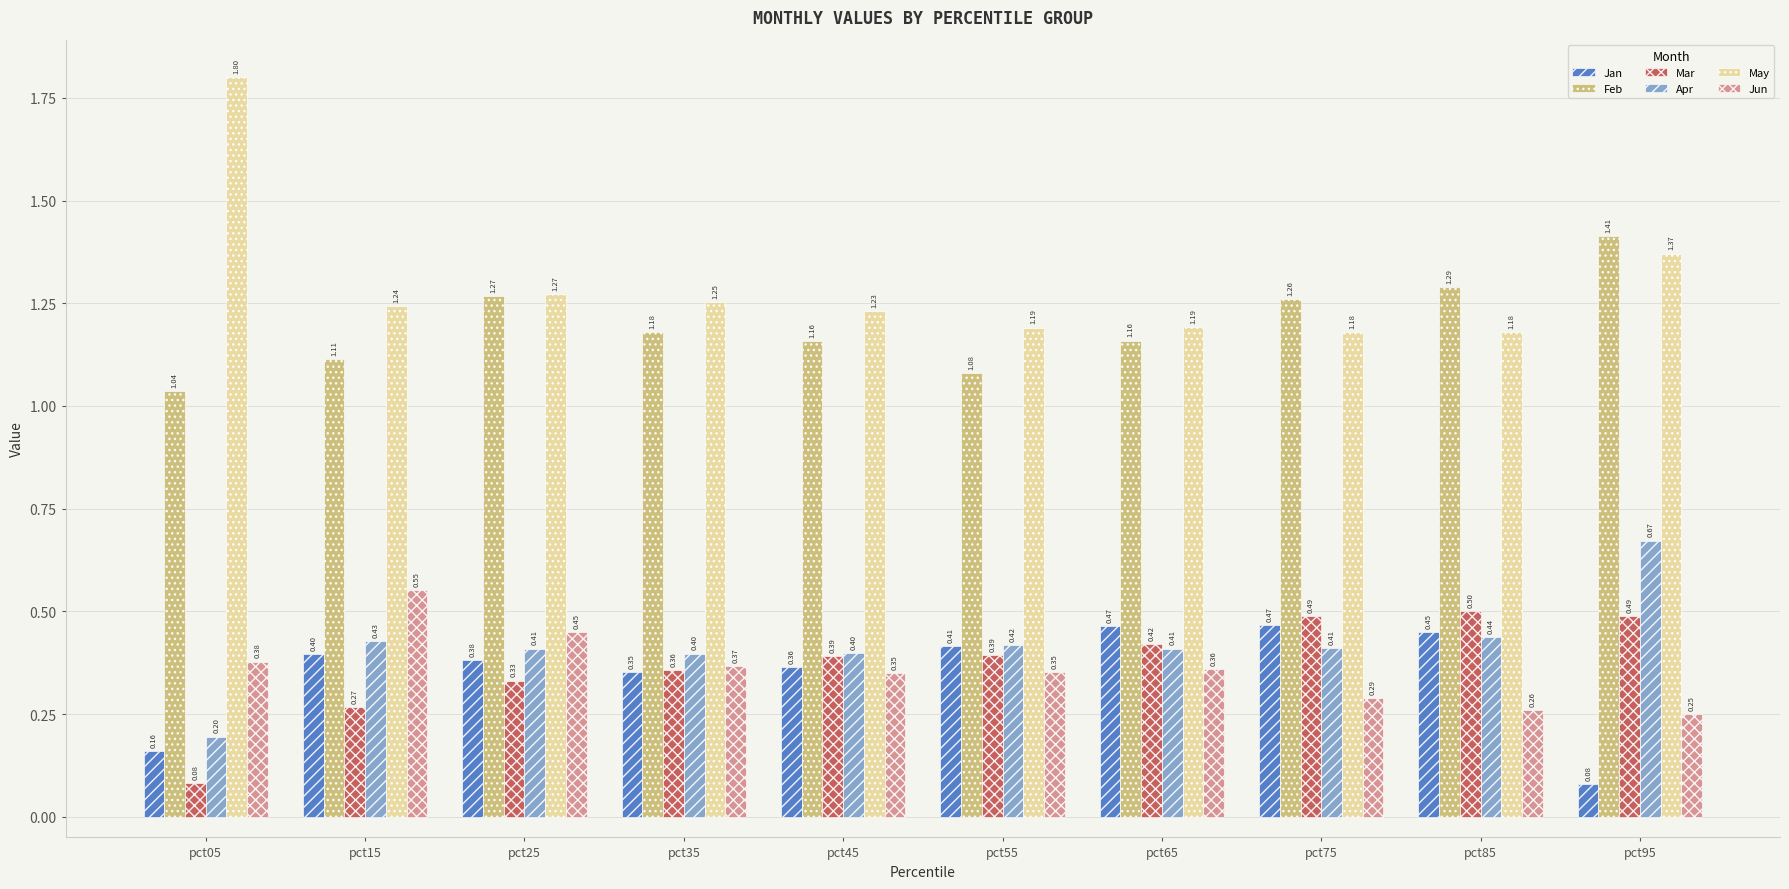

What is the difference between the highest and lowest values at pct55?

0.8